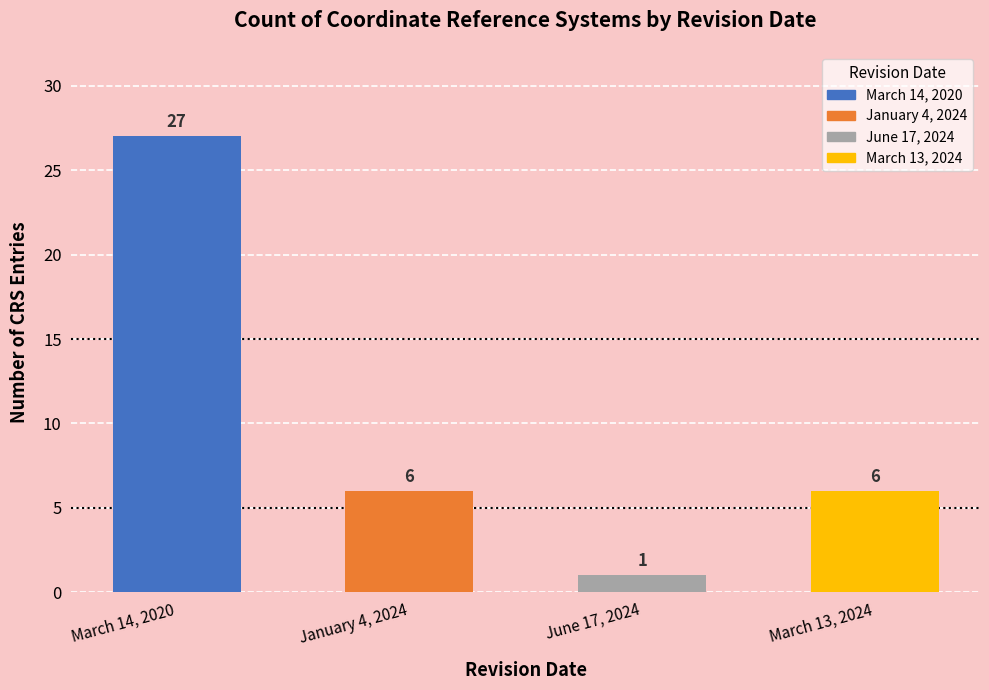

What is the difference between the maximum and minimum values?

26